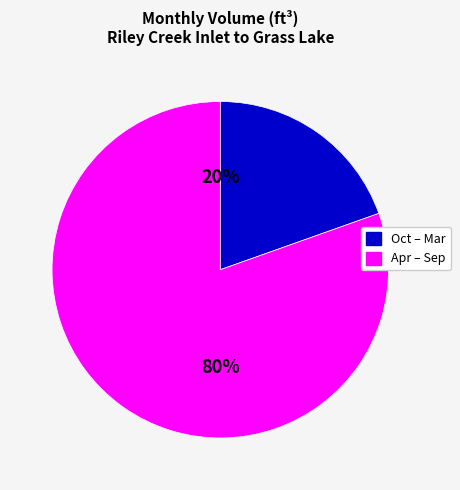

How many segments does this pie chart have?

2